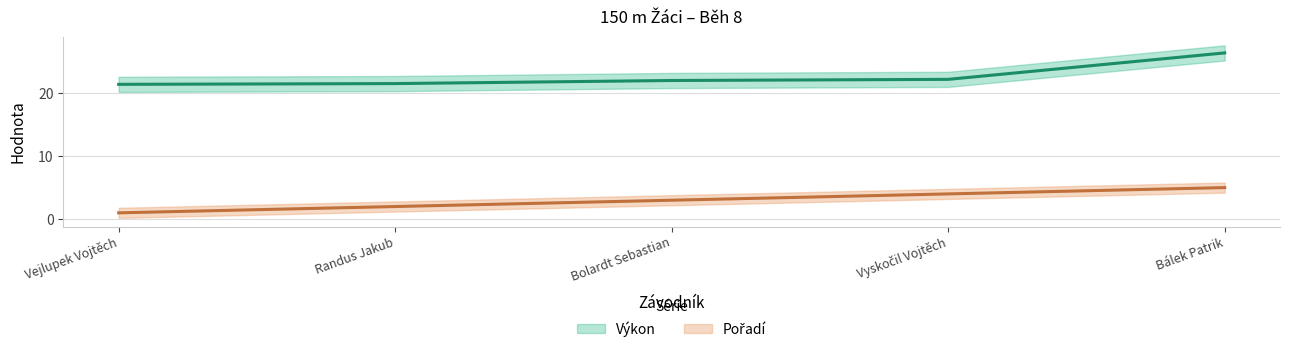

List the series in order of their overall mean, highest first.

Výkon, Pořadí